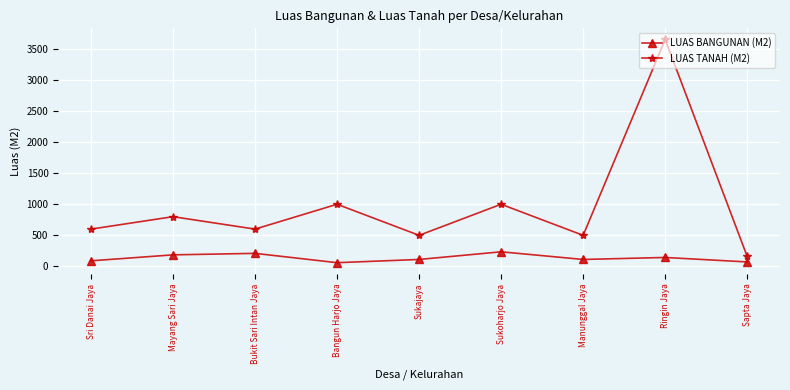

Does the chart have visible grid lines?

Yes